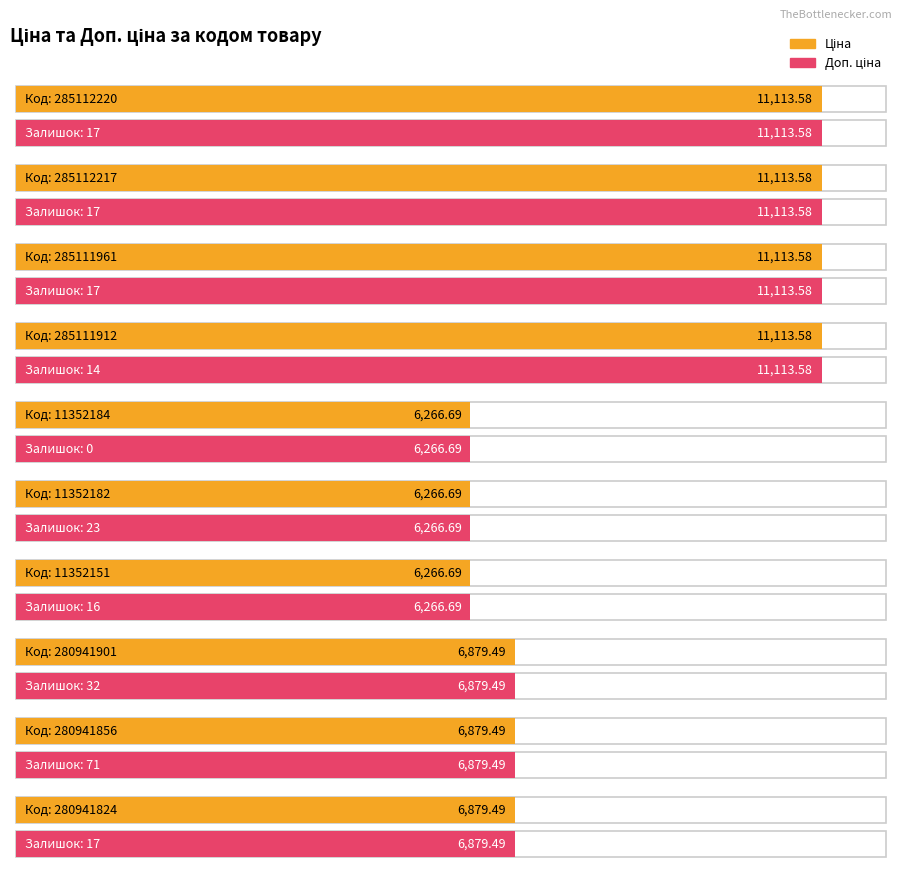

Between 285111961 and 11352184, which series saw the biggest shift?

Ціна